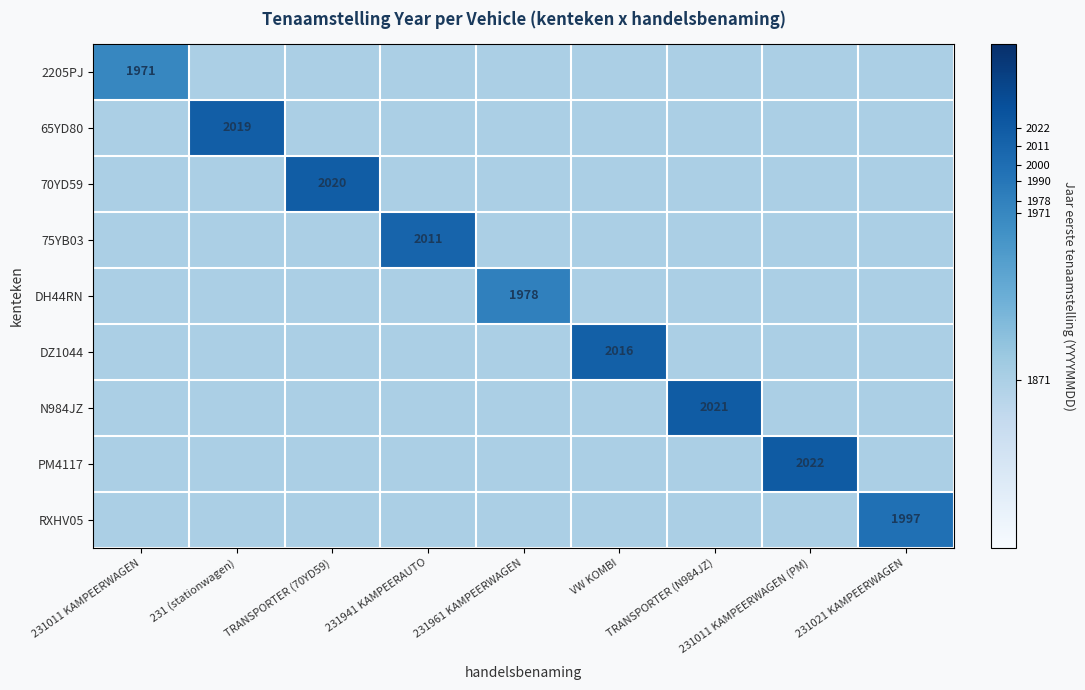

Rank the series by their maximum value, from highest to lowest.

PM4117, N984JZ, 70YD59, 65YD80, DZ1044, 75YB03, RXHV05, DH44RN, 2205PJ